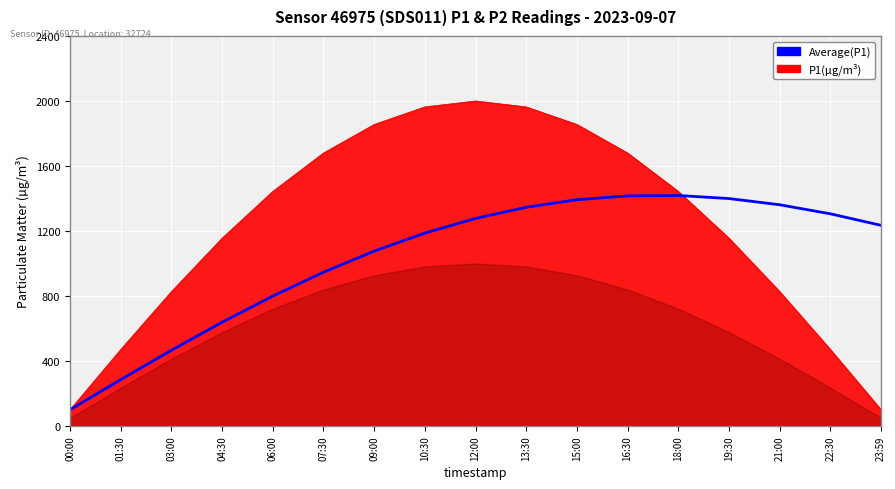

True or false: the data shows 329.4 at 09:00.

False